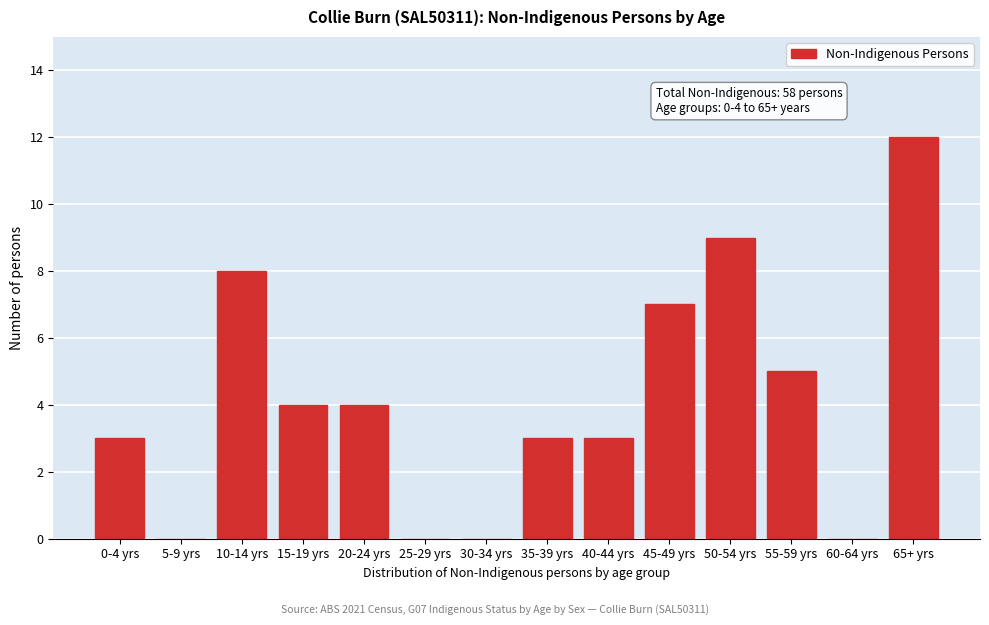

Reading left to right, list all the values displayed in this chart.

0-4 yrs=3	5-9 yrs=0	10-14 yrs=8	15-19 yrs=4	20-24 yrs=4	25-29 yrs=0	30-34 yrs=0	35-39 yrs=3	40-44 yrs=3	45-49 yrs=7	50-54 yrs=9	55-59 yrs=5	60-64 yrs=0	65+ yrs=12